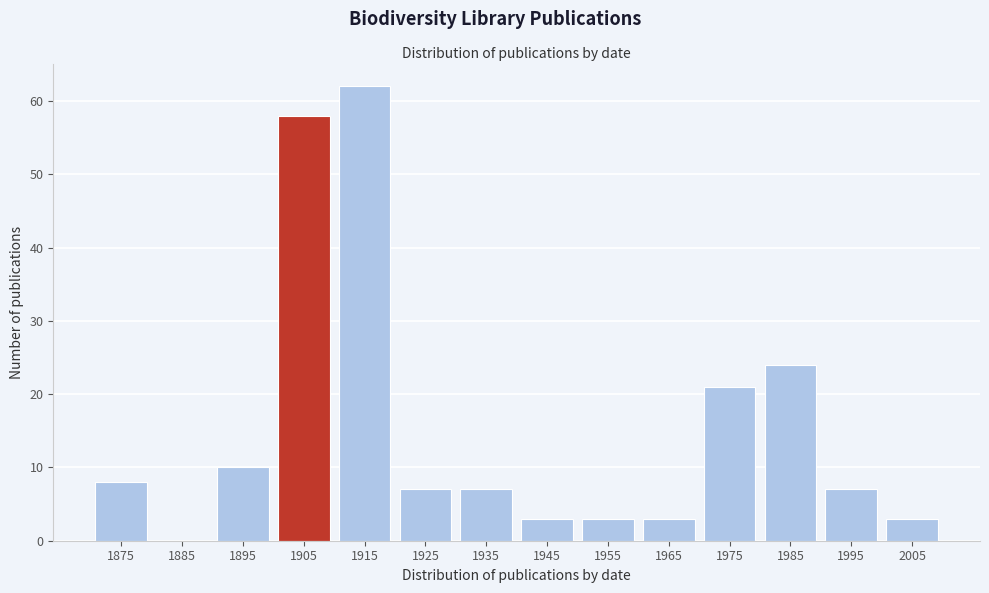

Reading left to right, transcribe all the data shown in this chart.

1875=8	1885=0	1895=10	1905=58	1915=62	1925=7	1935=7	1945=3	1955=3	1965=3	1975=21	1985=24	1995=7	2005=3